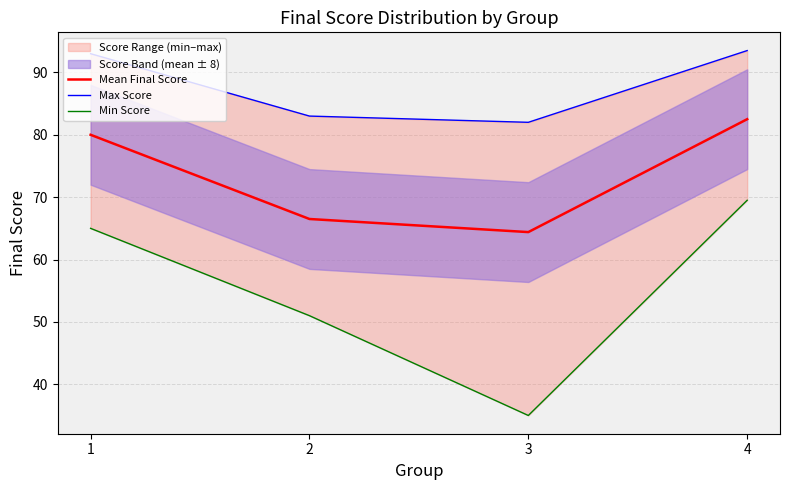

Which series has the largest total across all categories?

Max Score